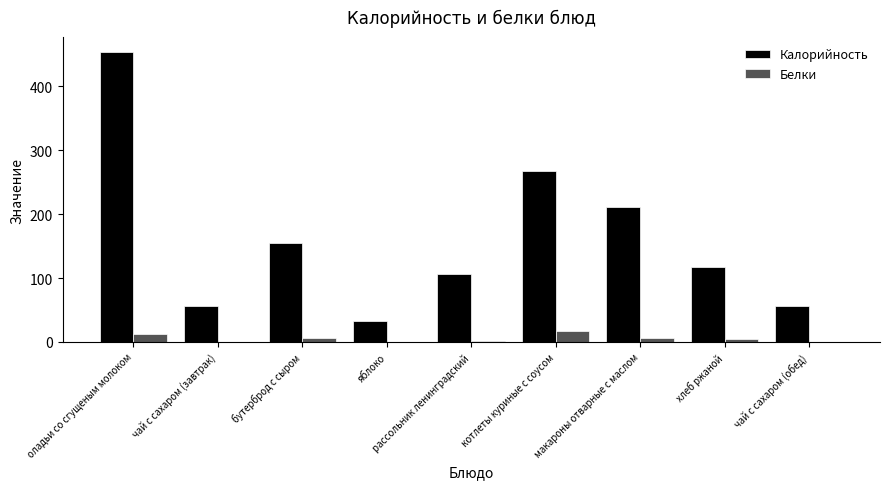

At which label is Калорийность closest to 243?

котлеты куриные с соусом